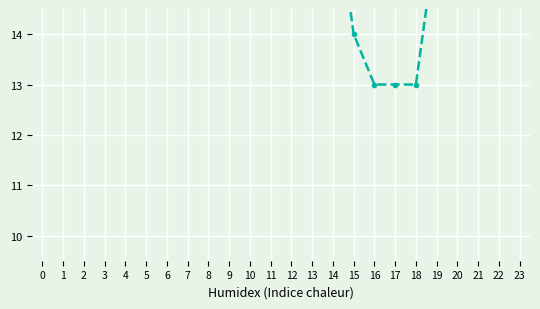

True or false: Max Temp and Min Temp cross at least once.

False